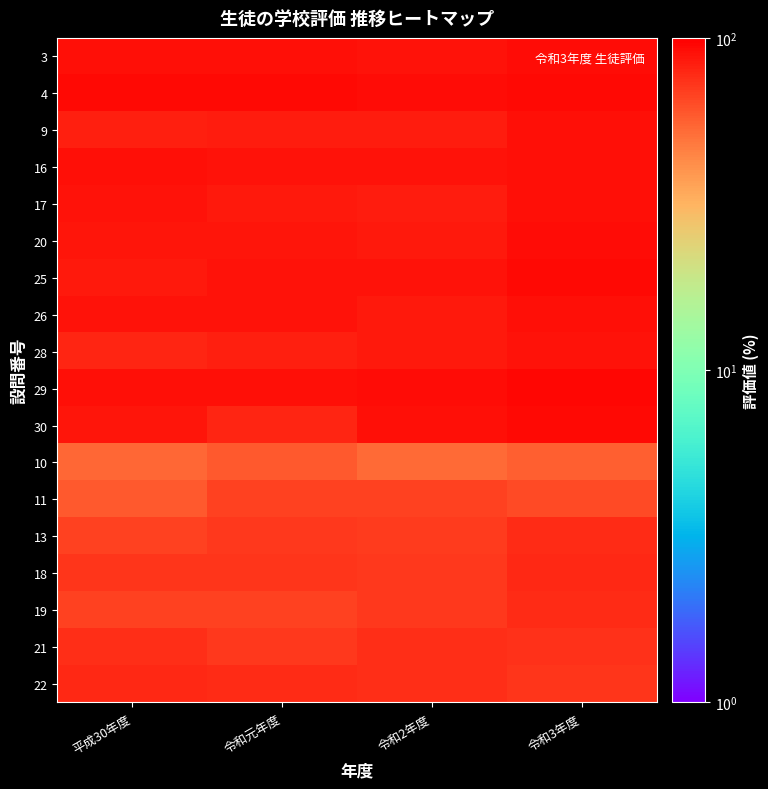

What is the greatest value displayed?

95.4